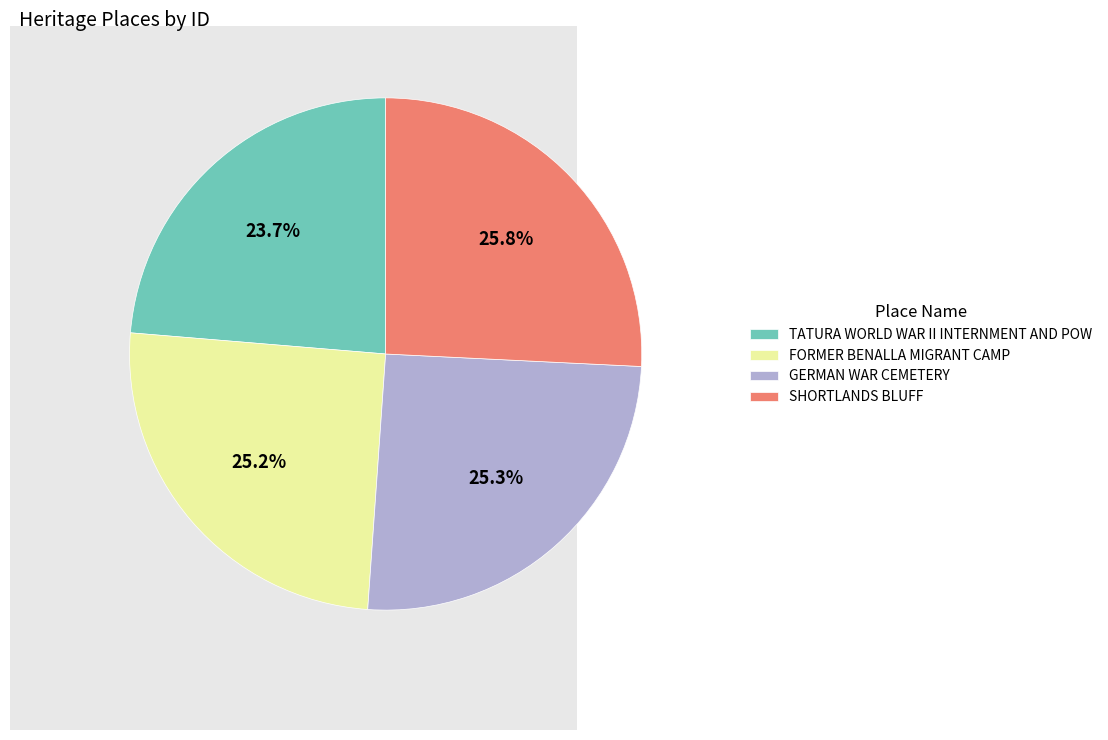

How many slices are in this pie chart?

4